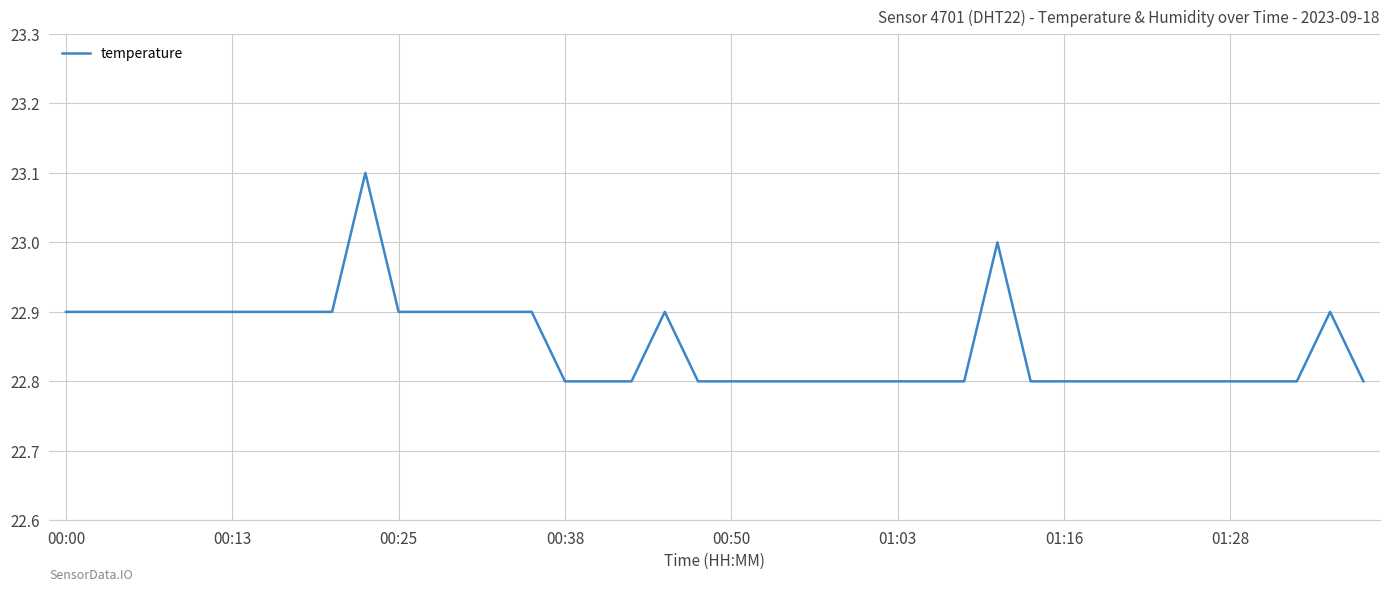

What is the minimum value shown in the chart?

22.8